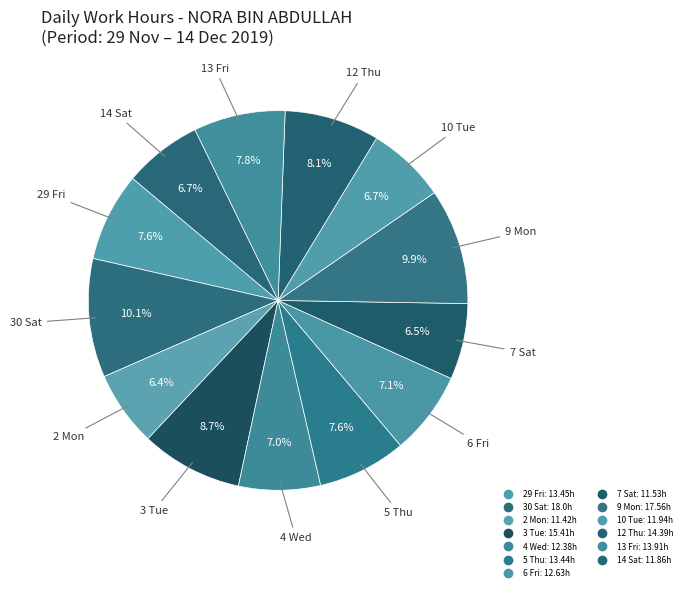

How many slices are in this pie chart?

13